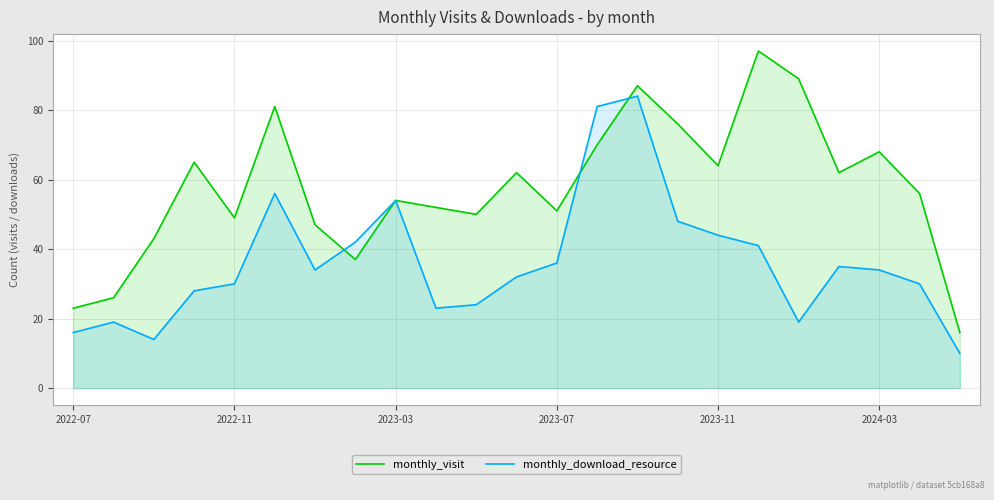

True or false: monthly_visit and monthly_download_resource cross at least once.

True